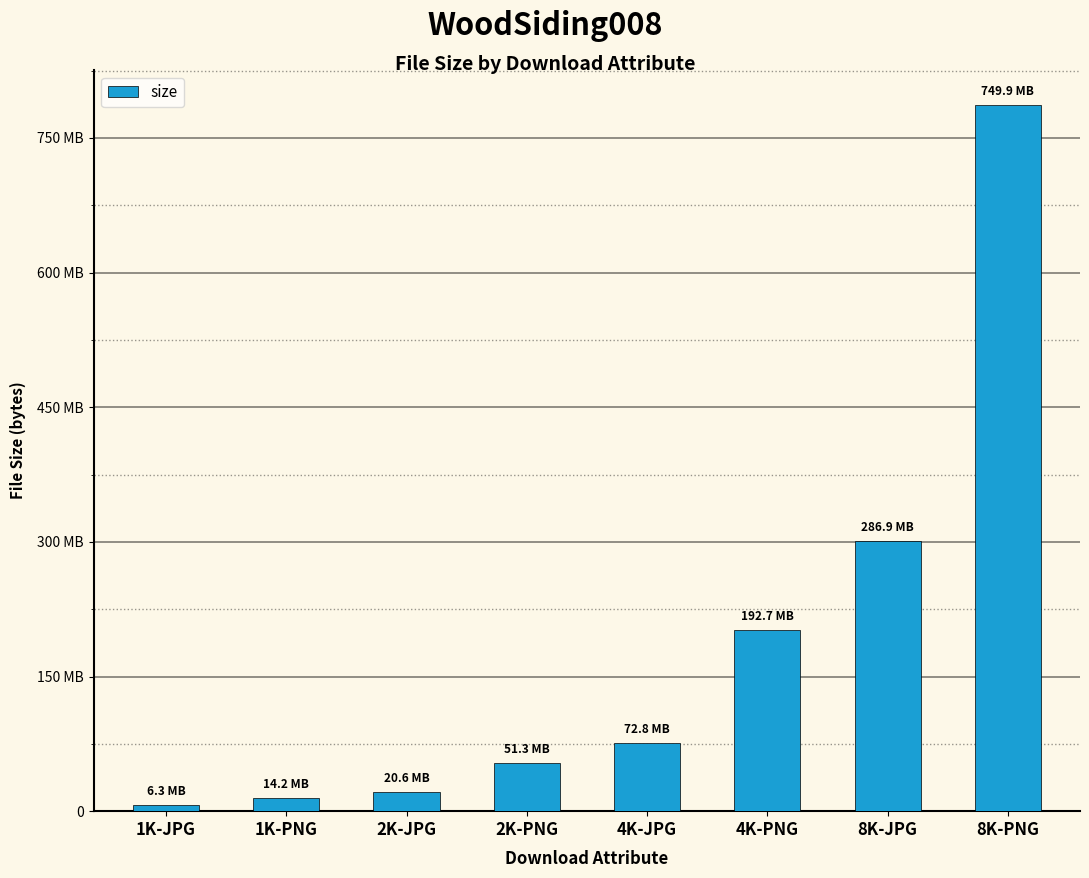

Rank the categories by value from lowest to highest.

1K-JPG, 1K-PNG, 2K-JPG, 2K-PNG, 4K-JPG, 4K-PNG, 8K-JPG, 8K-PNG